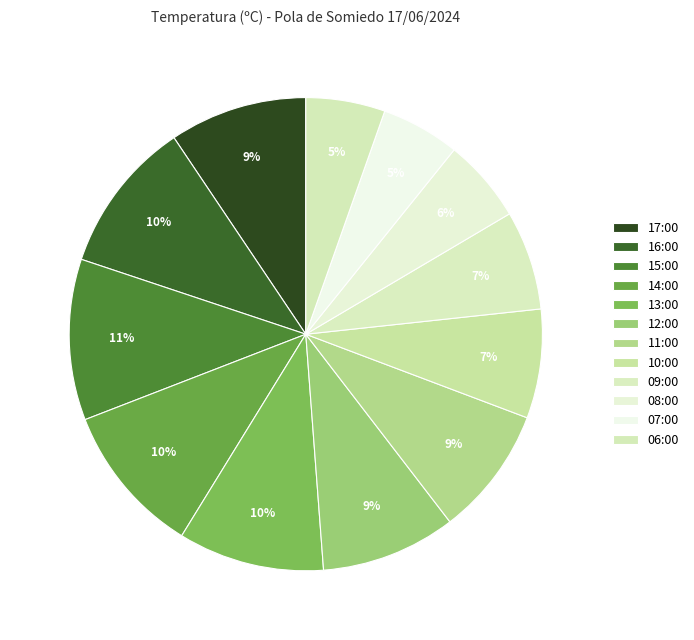

What percentage is NOT represented by 09:00?

93.2%